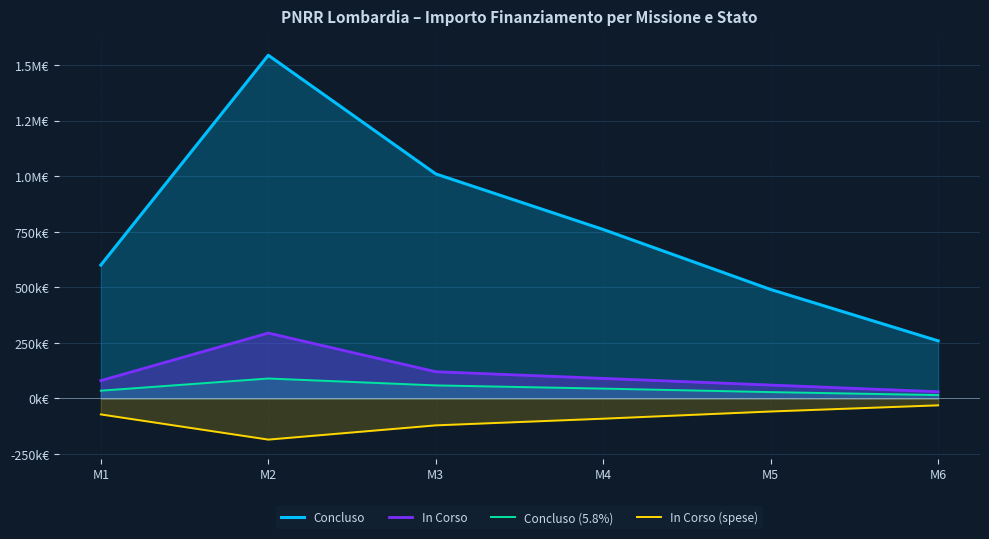

What is the approximate value of In Corso (spese) at M6?

-31070.0